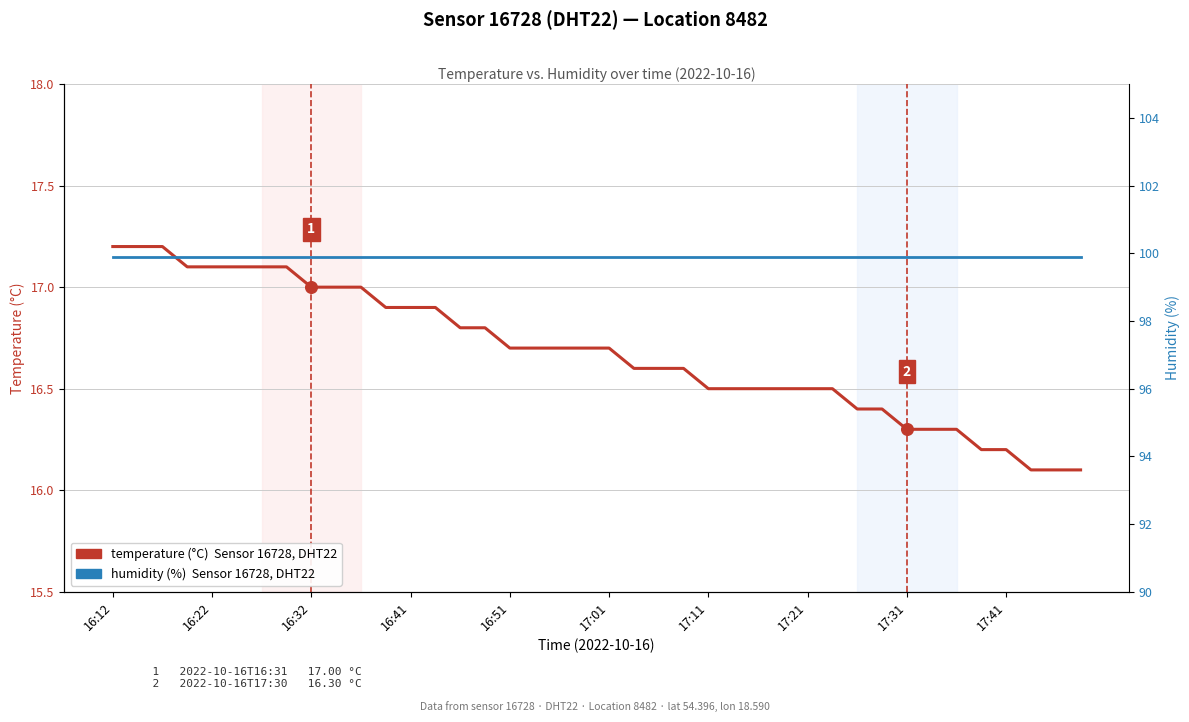

What are all the series names shown in the legend?

temperature (°C), humidity (%)